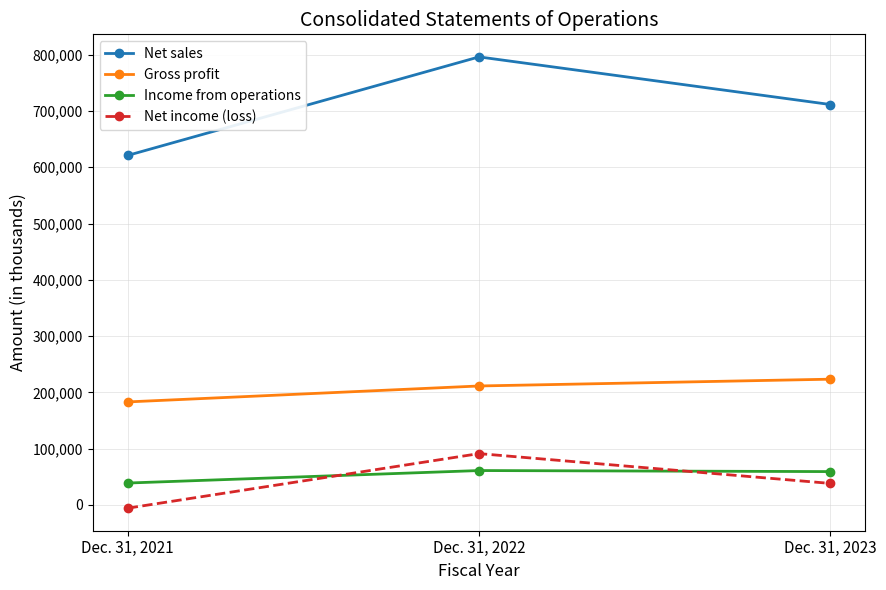

Which label corresponds to the largest value in the chart?

Dec. 31, 2022